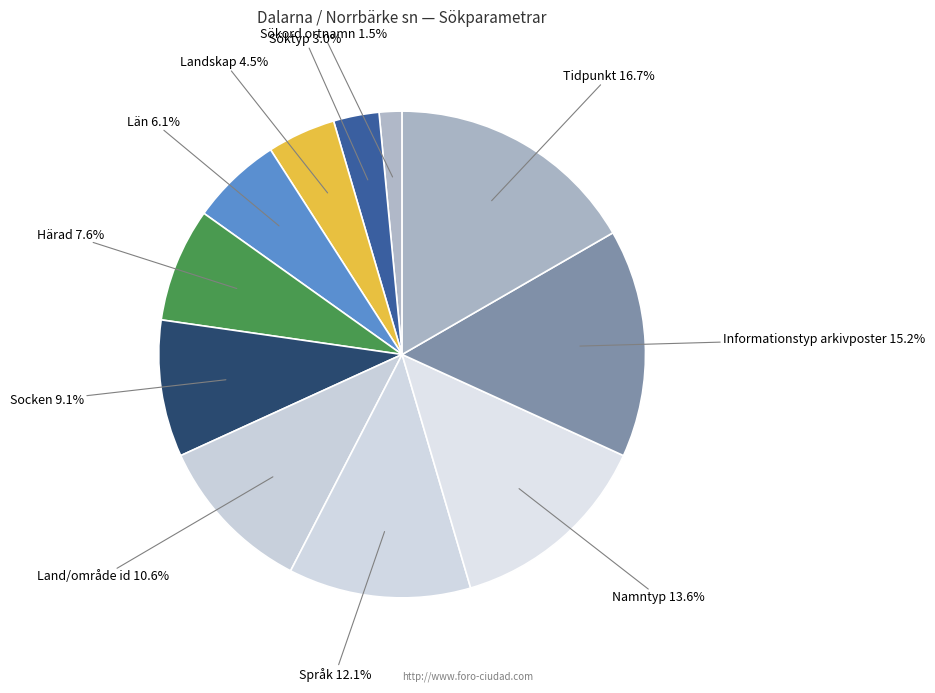

Which has a higher value, Socken or Tidpunkt?

Tidpunkt